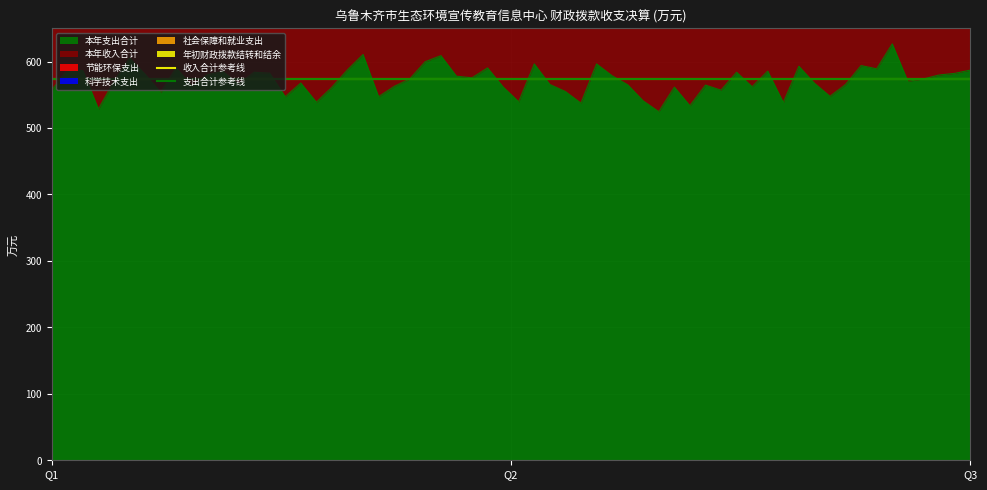

The value of 收入合计参考线 at Q1 is 801.1. True or false?

False